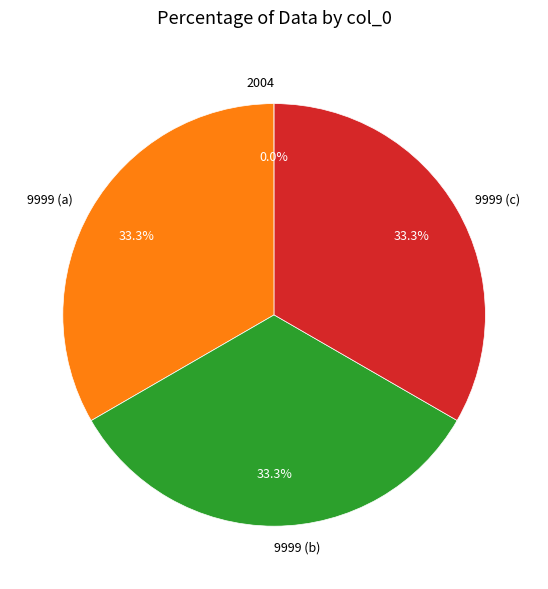

To the nearest percent, what is the average slice percentage?

25%